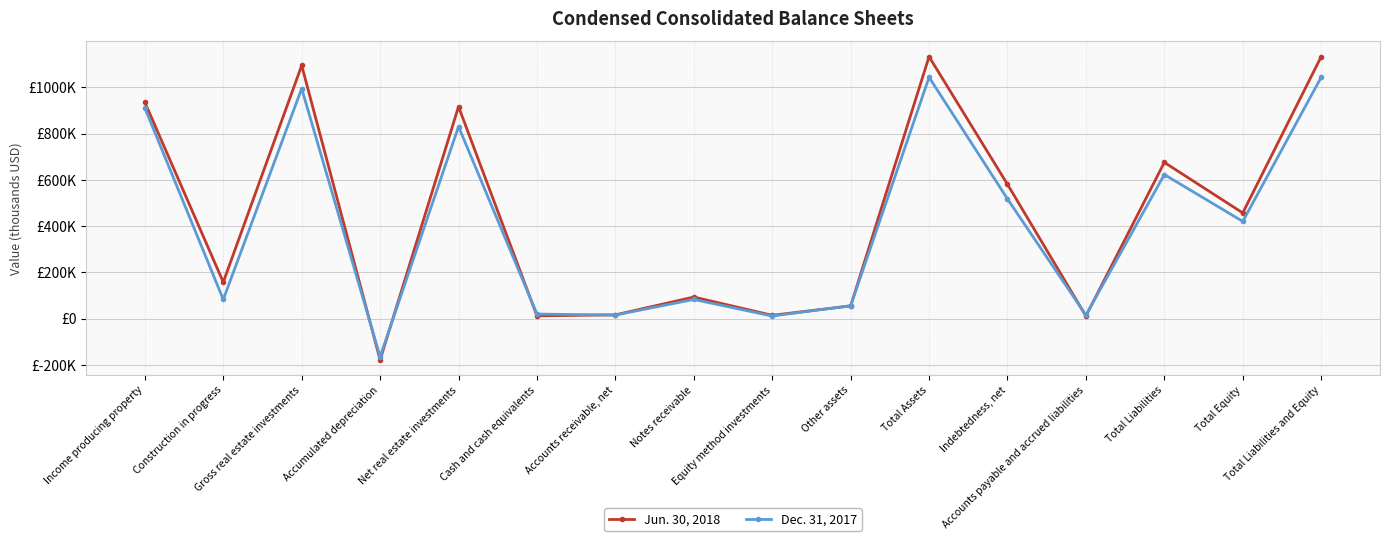

Reading left to right, list all the values displayed in this chart.

Jun. 30, 2018: Income producing property=934929	Construction in progress=157795	Gross real estate investments=1094198	Accumulated depreciation=-177966	Net real estate investments=916232	Cash and cash equivalents=12279	Accounts receivable, net=16444	Notes receivable=93478	Equity method investments=14538	Other assets=55106	Total Assets=1132371	Indebtedness, net=580446	Accounts payable and accrued liabilities=11525	Total Liabilities=675401	Total Equity=456970	Total Liabilities and Equity=1132371
Dec. 31, 2017: Income producing property=910686	Construction in progress=83071	Gross real estate investments=994437	Accumulated depreciation=-164521	Net real estate investments=829916	Cash and cash equivalents=19959	Accounts receivable, net=15691	Notes receivable=83058	Equity method investments=11411	Other assets=55953	Total Assets=1043123	Indebtedness, net=517272	Accounts payable and accrued liabilities=15180	Total Liabilities=622840	Total Equity=420283	Total Liabilities and Equity=1043123